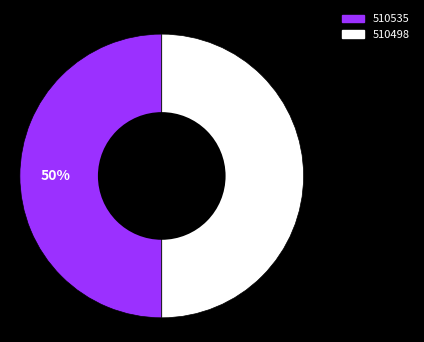

Do 510535 and 510498 together represent more than half of the pie?

Yes